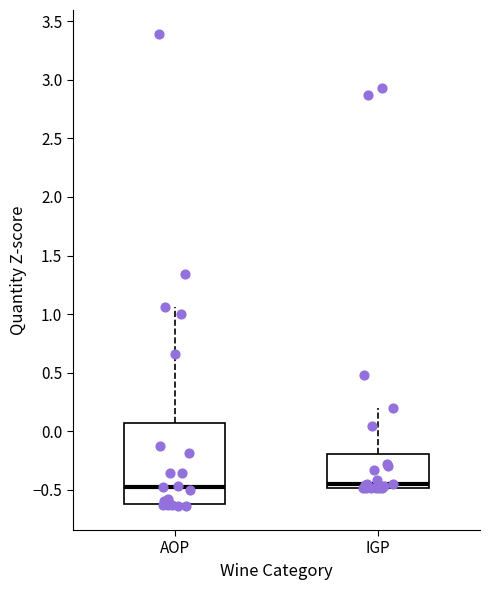

Reading left to right, read every box against the y-axis: the position of its median line, the range the box covers, and the ends of its whiskers. The values are not printed on the chart, so give them approximately, as read against the axis.

AOP: median -0.45, box -0.60 to 0.05, whiskers -0.65 to 1.05
IGP: median -0.45, box -0.50 to -0.20, whiskers -0.50 to 0.20